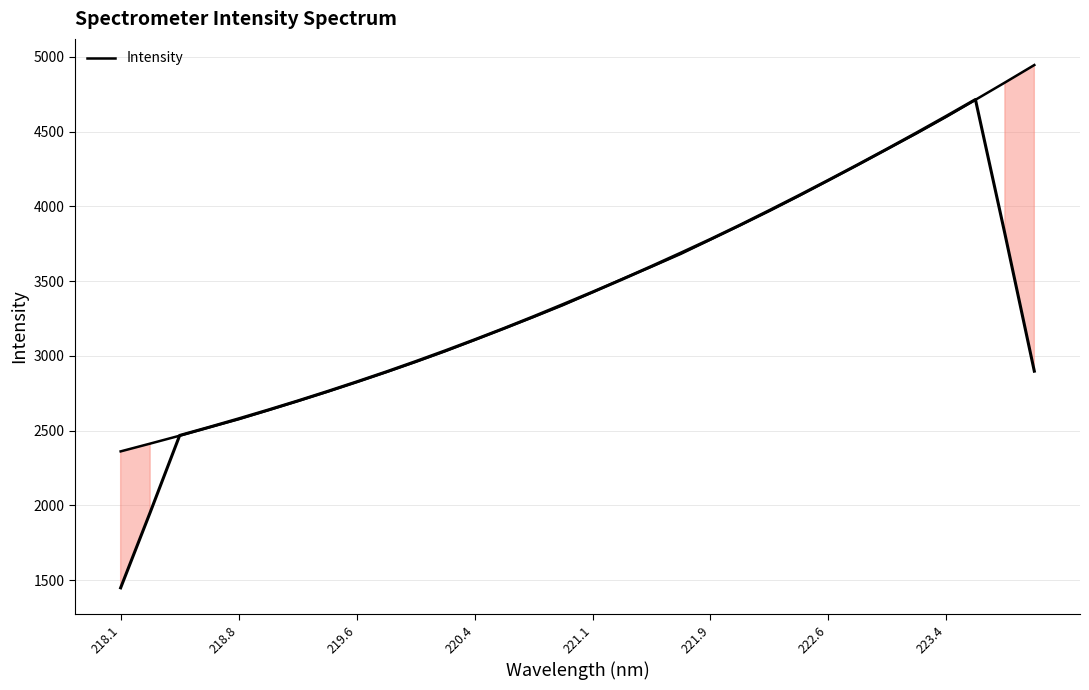

What is the greatest value displayed?

4945.6